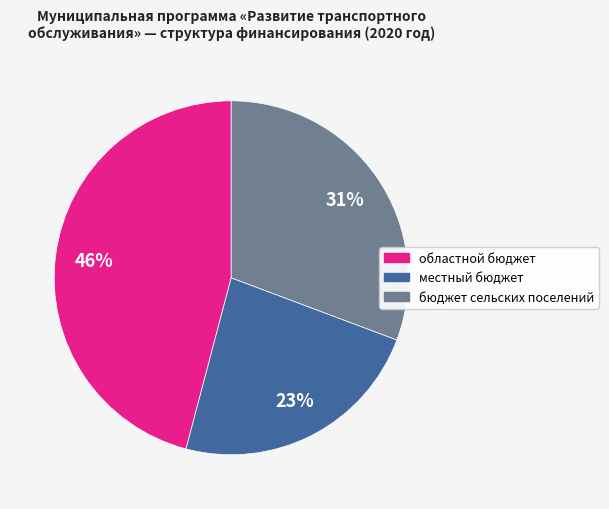

To the nearest percent, what percentage of the pie is бюджет сельских поселений?

31%